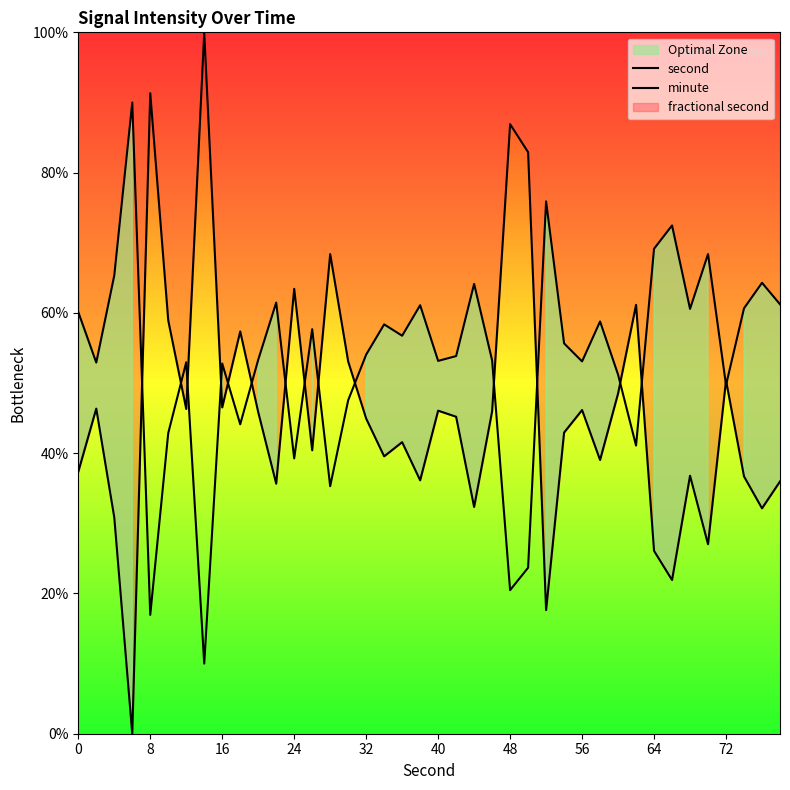

Which series has the largest total across all categories?

minute